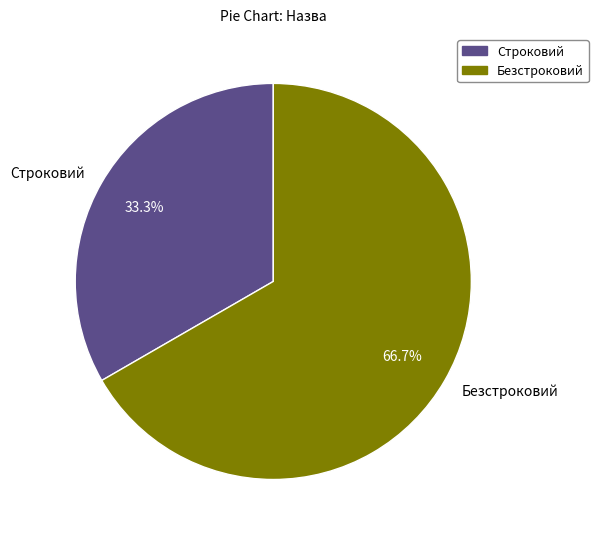

Do Безстроковий and Строковий together represent more than half of the pie?

Yes